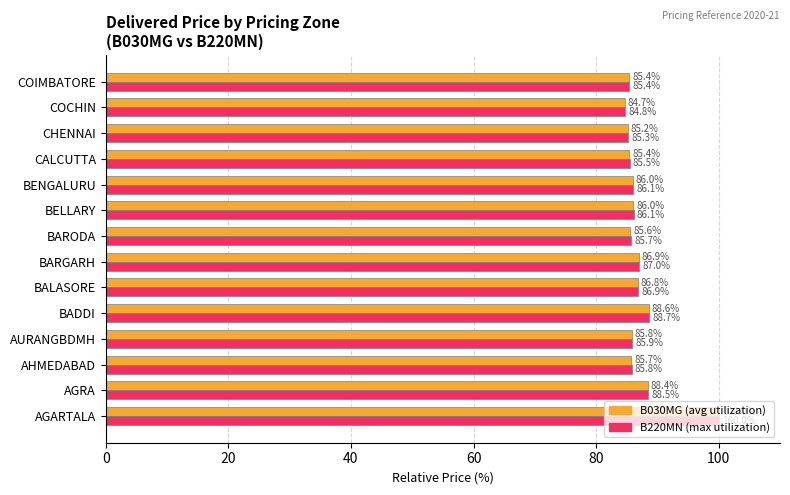

Which label corresponds to the smallest value in the chart?

COCHIN